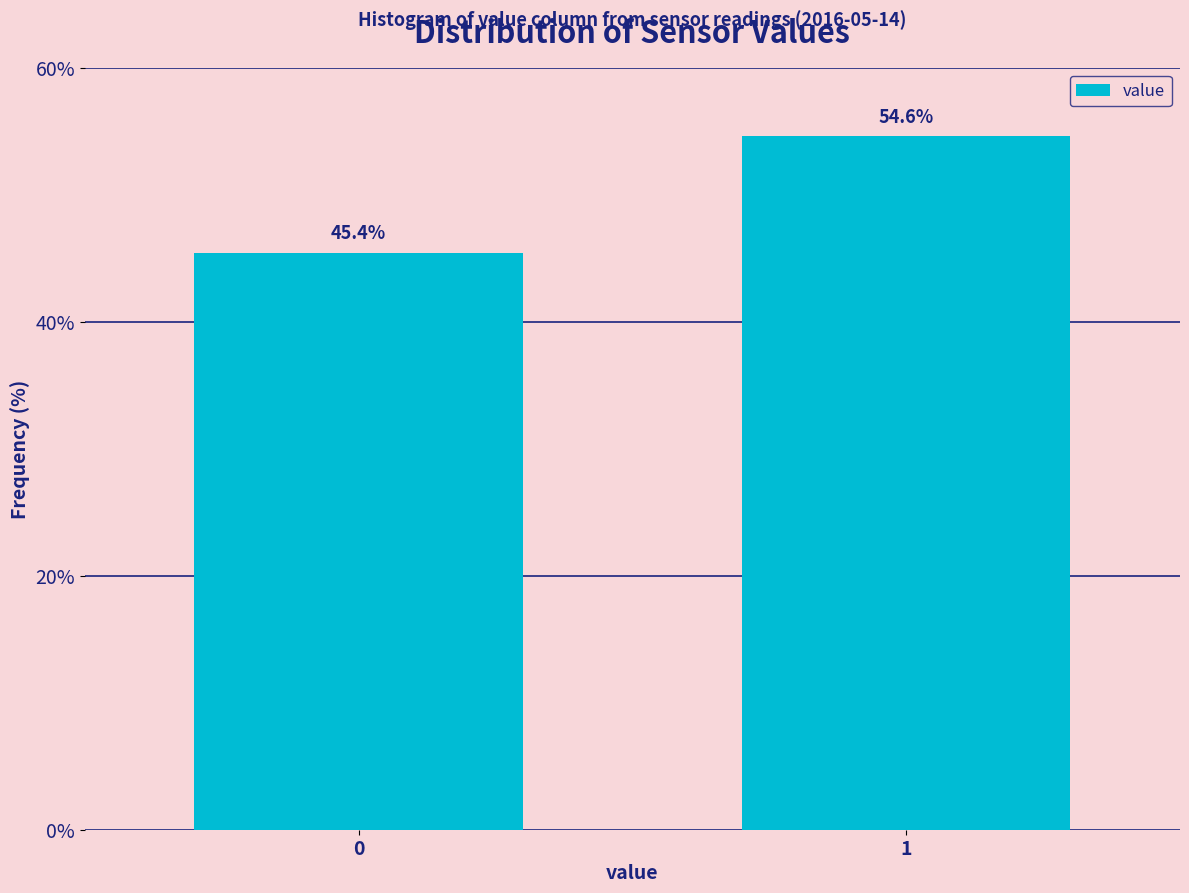

Reading left to right, transcribe all the data shown in this chart.

0=45.4	1=54.6